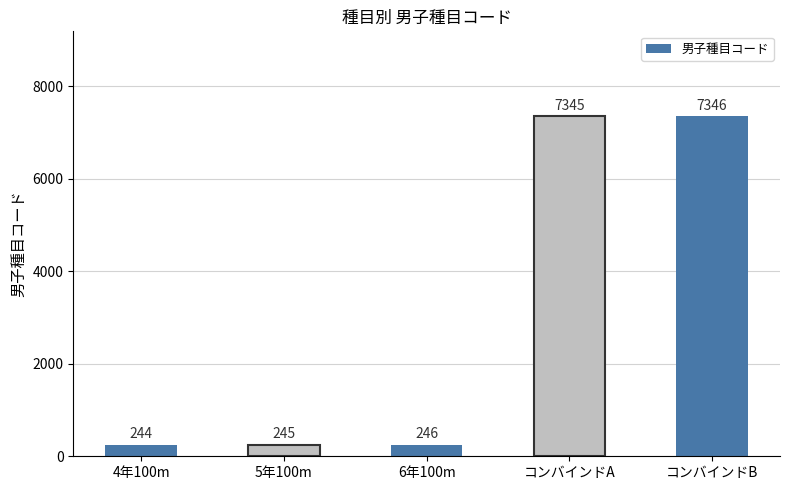

The chart shows a value of 246 at 6年100m. True or false?

True